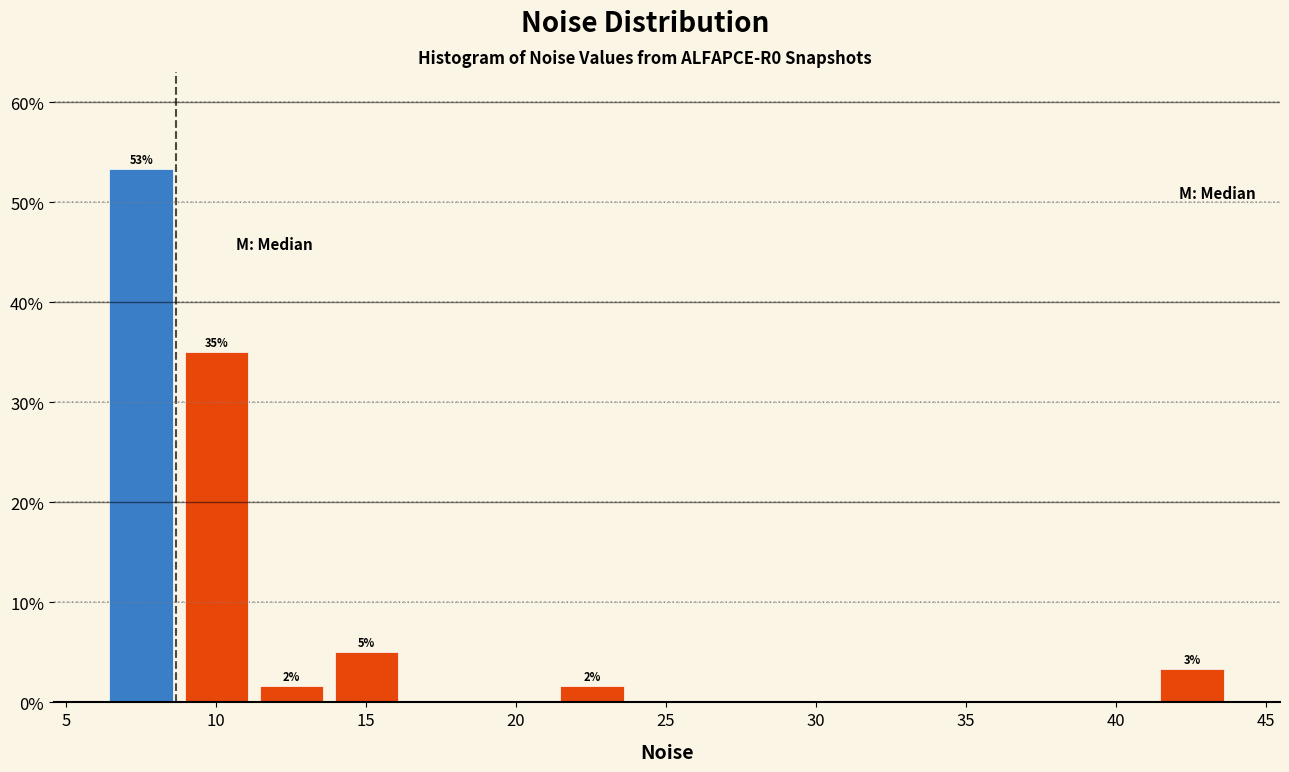

Which range on the x-axis has the tallest bar?

6.5 to 9.0